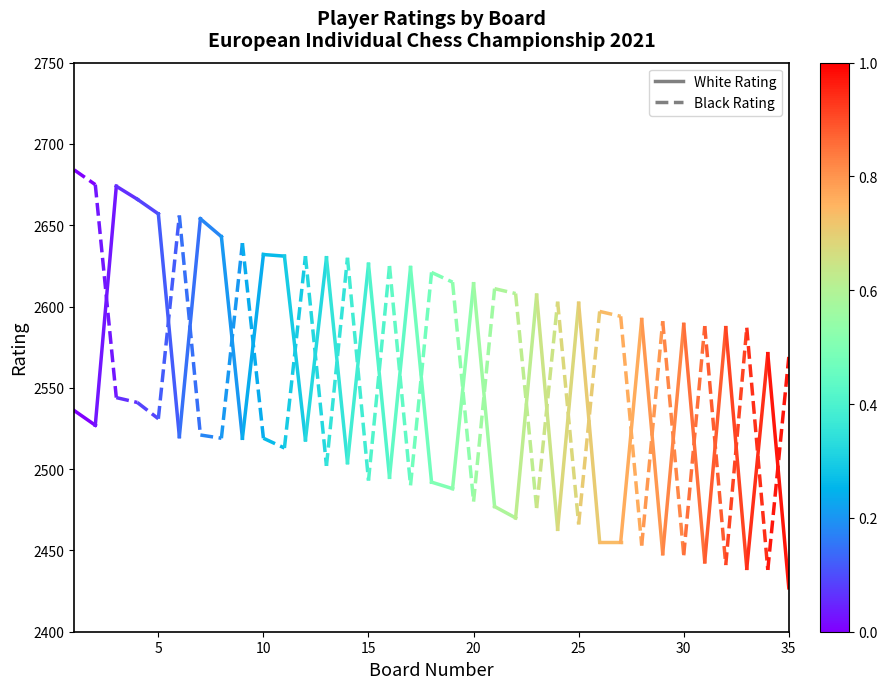

What is the value of the Black Rating point at the 1st from the left?

2684